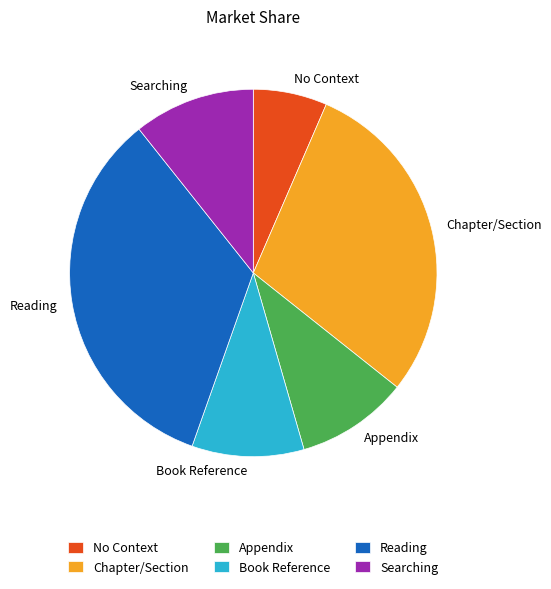

What is the ratio of the value at Book Reference to the value at Appendix?

1.0